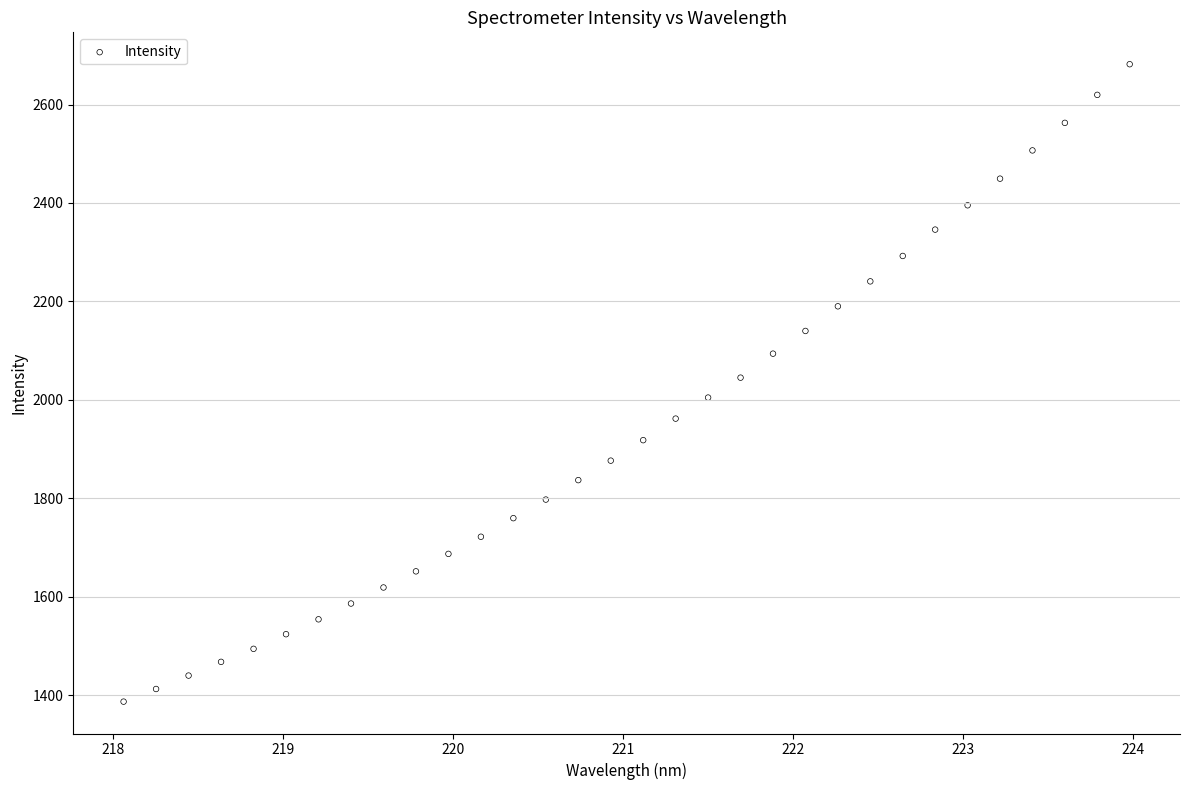

What is the range of Y values (max minus min)?

1294.6